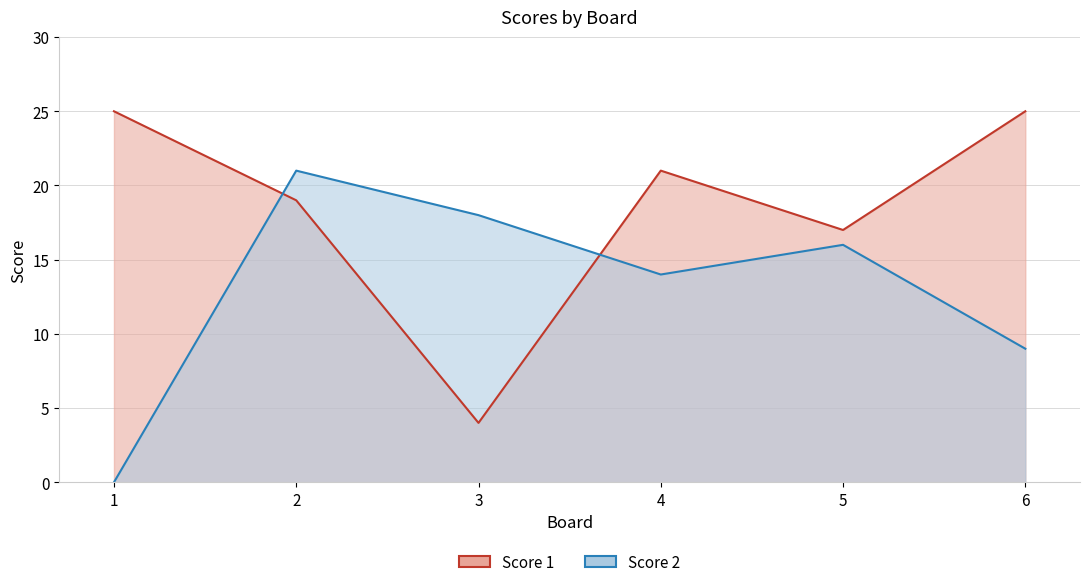

Reading left to right, transcribe all the data shown in this chart.

Score 1: 25	19	4	21	17	25
Score 2: 0	21	18	14	16	9